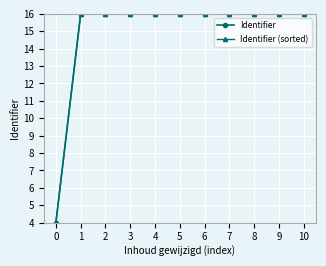

Count the number of categories in the chart.

11